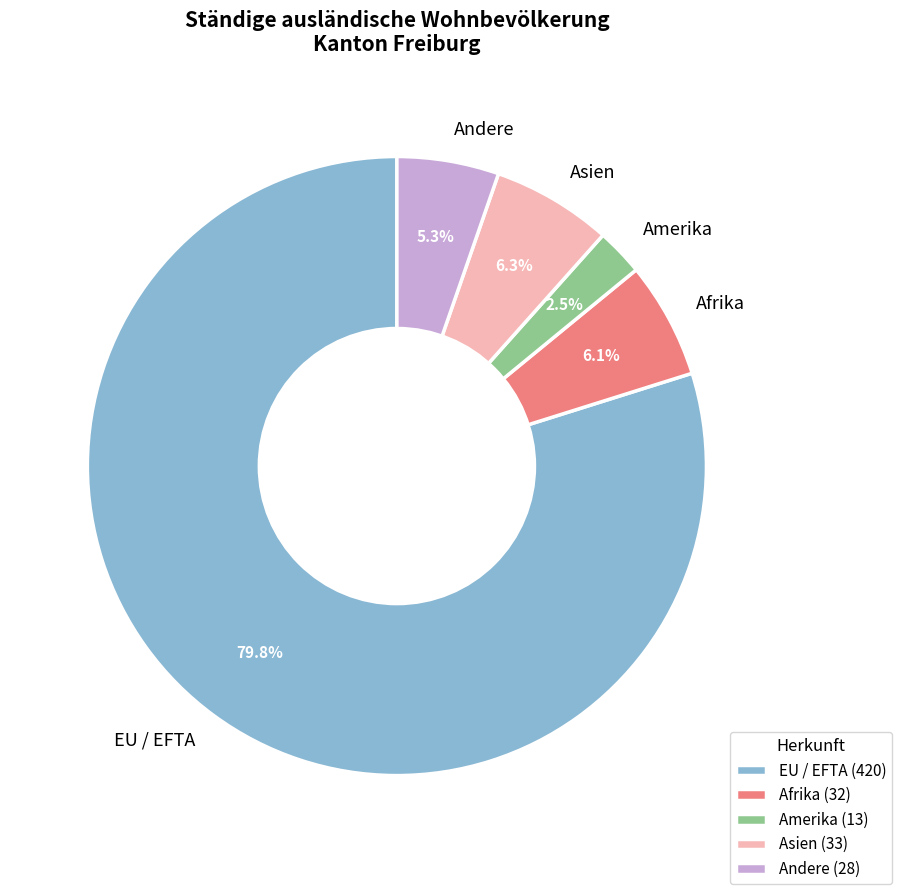

True or false: EU / EFTA accounts for 80% of the total.

True